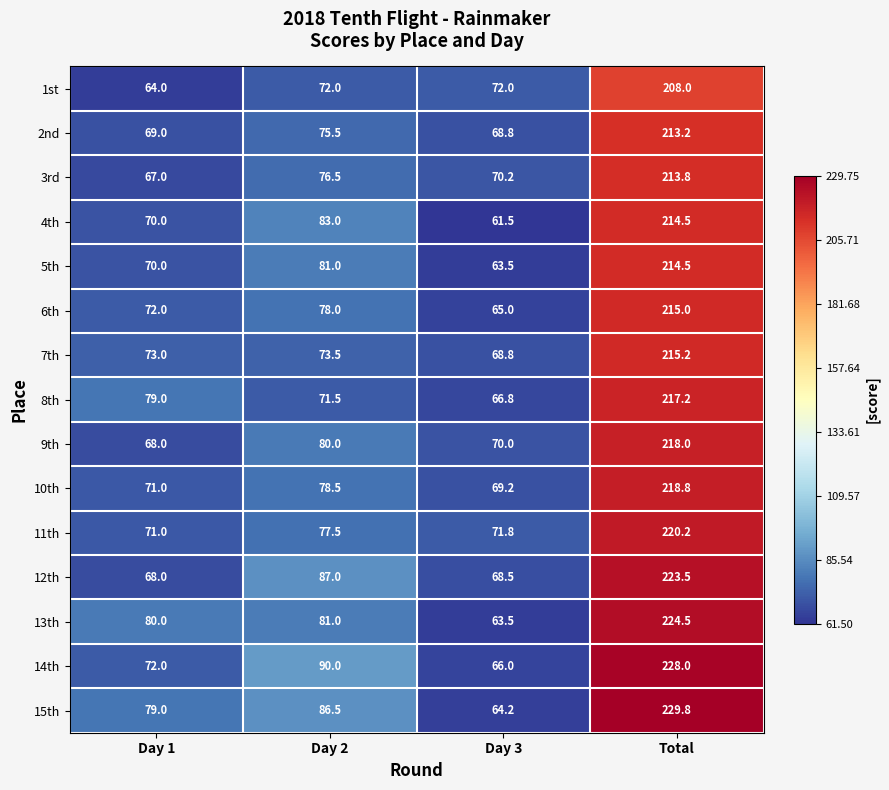

What is the sum of all 5th values?

429.0